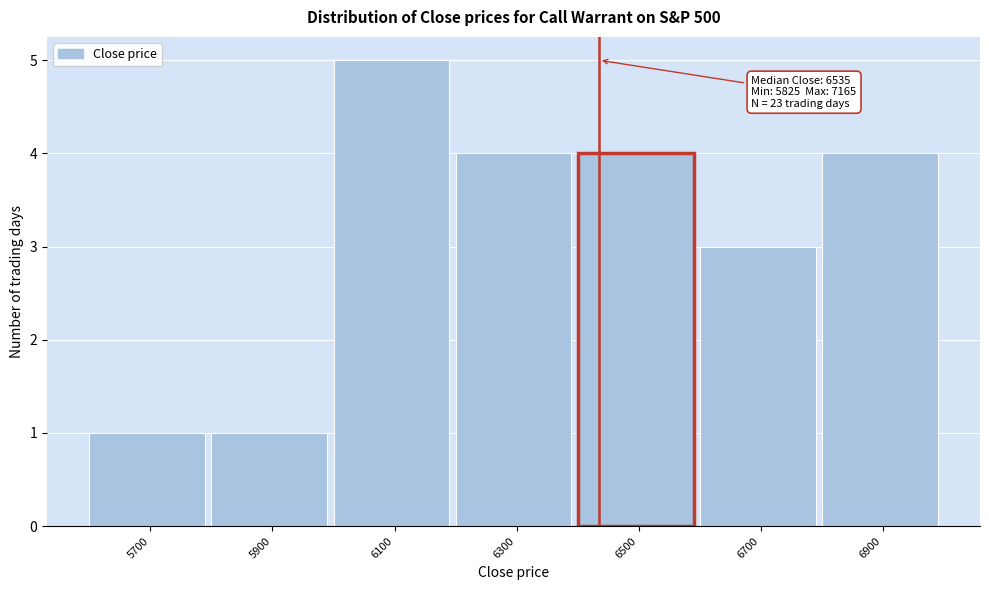

Reading left to right, list all the values displayed in this chart.

1	1	5	4	4	3	4